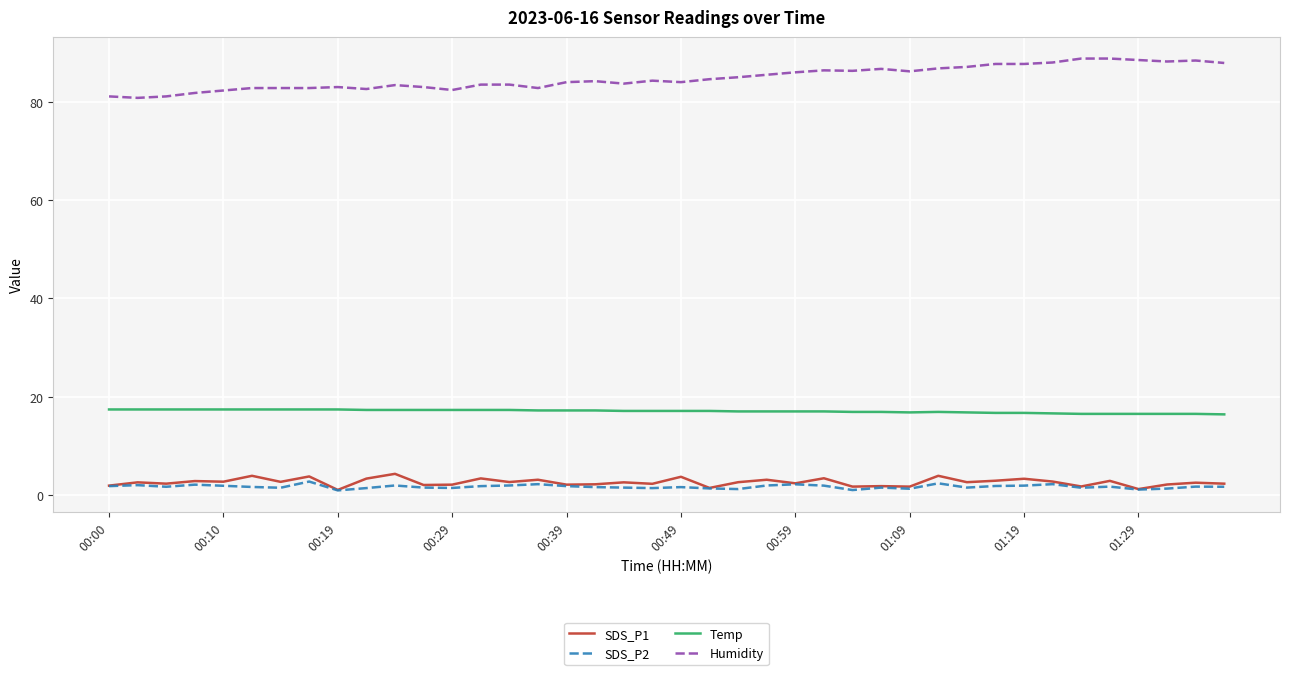

How many distinct data groups are displayed?

4